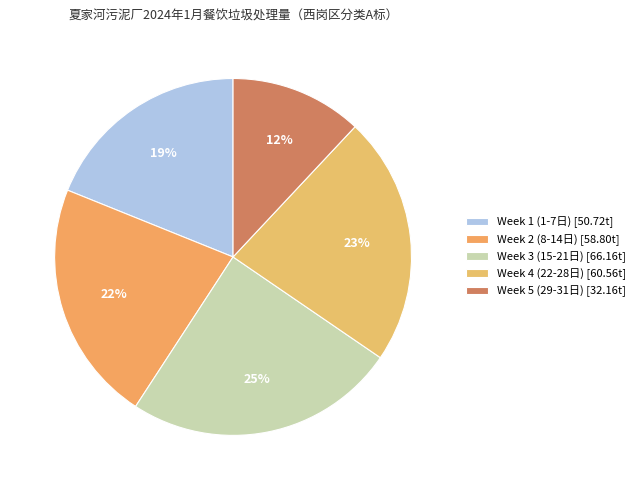

What is the largest slice in the pie chart?

Week 3 (15-21日) [66.16t]